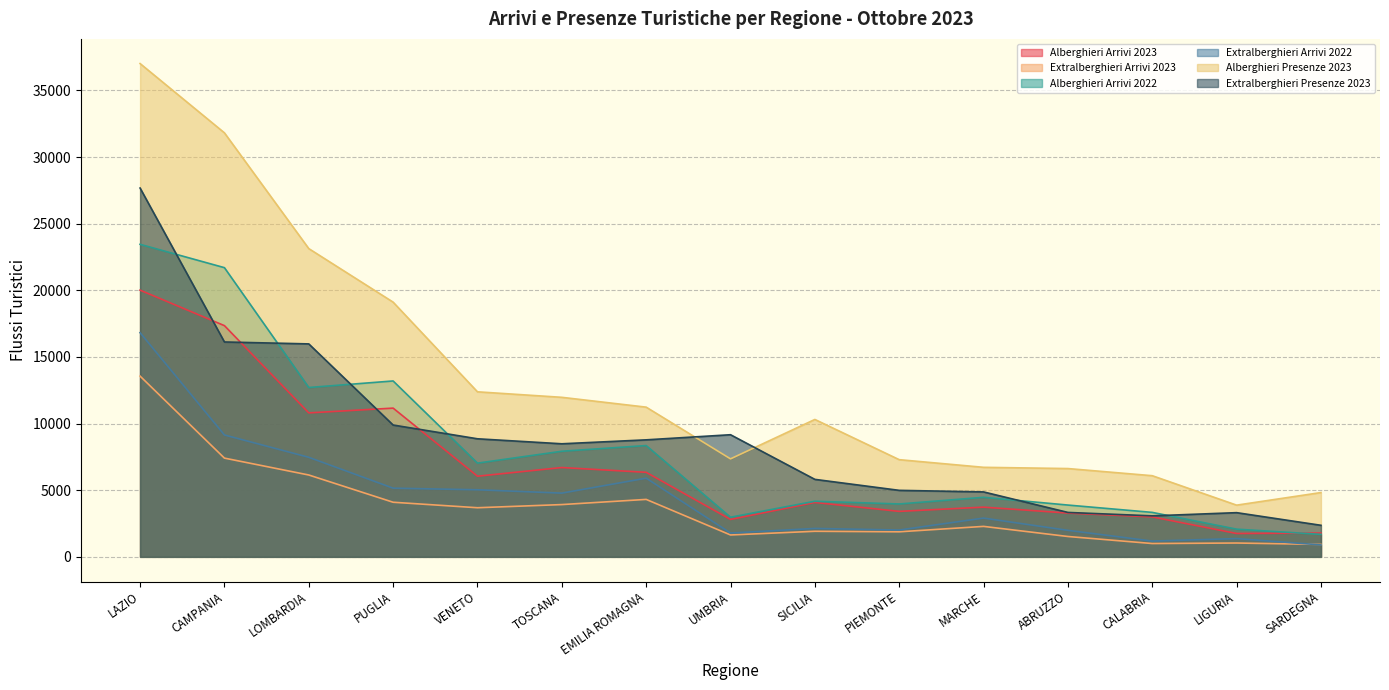

What is the difference between the highest and lowest values at CAMPANIA?

24409